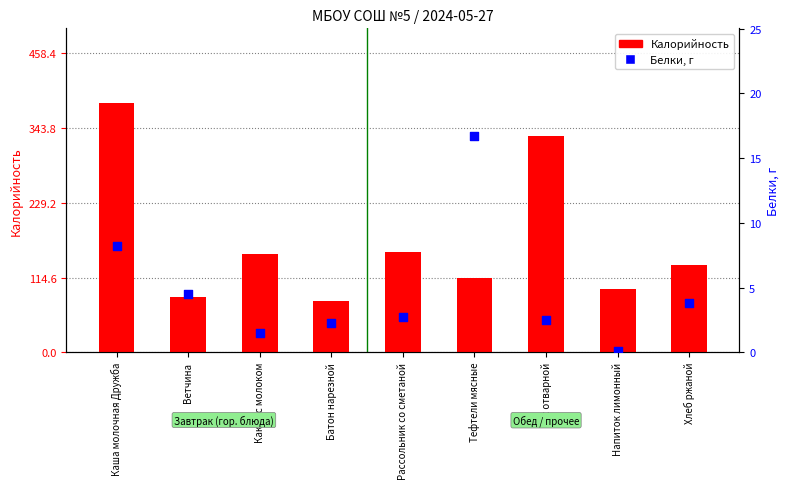

At which category is the sum across all series the highest?

Каша молочная Дружба